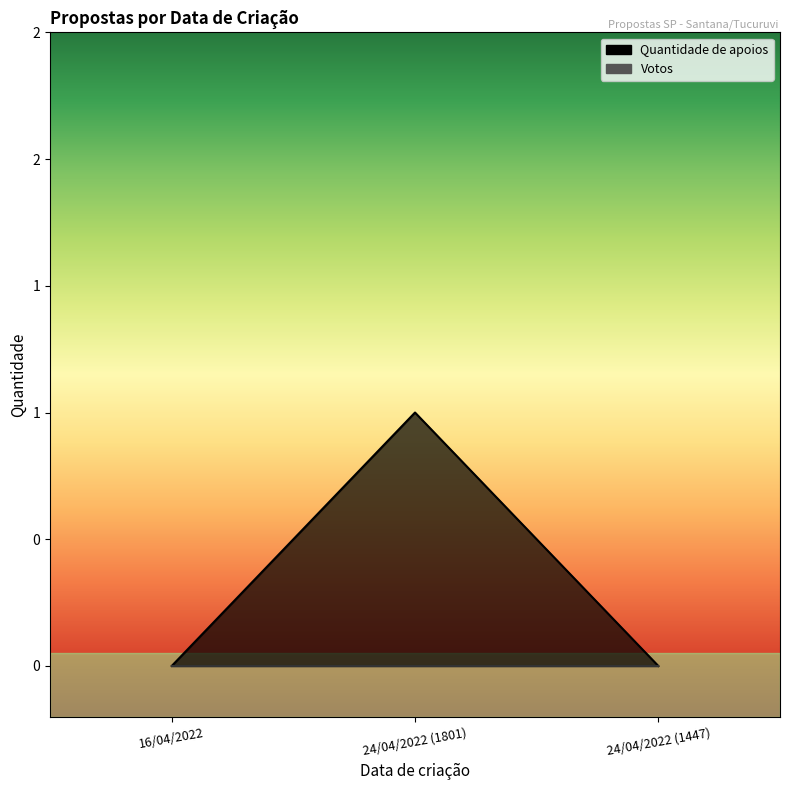

Reading left to right, what are all the values shown in this chart?

0	1	0